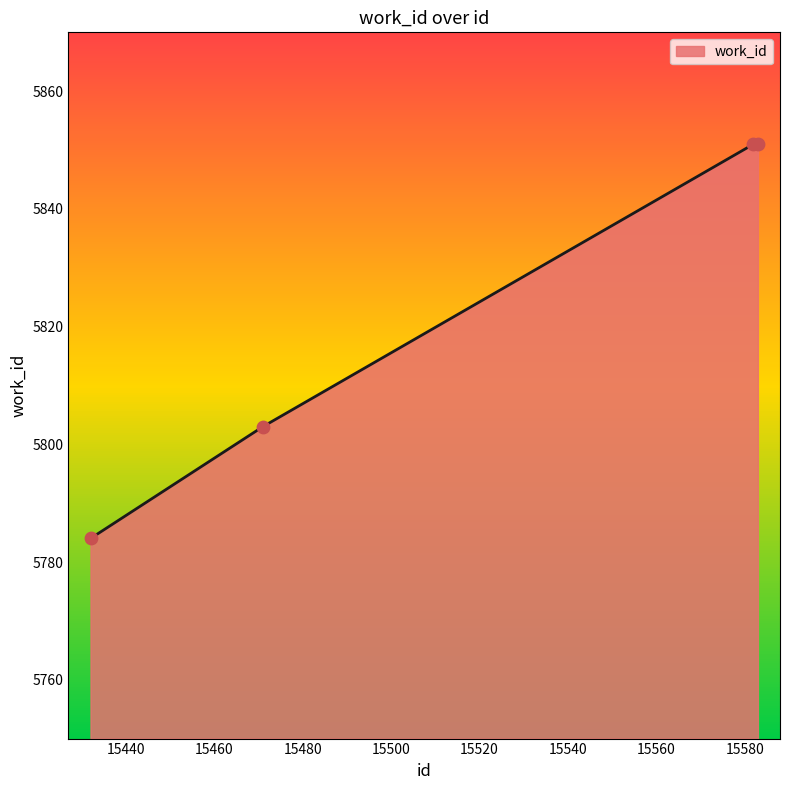

What is the smallest value displayed?

5784